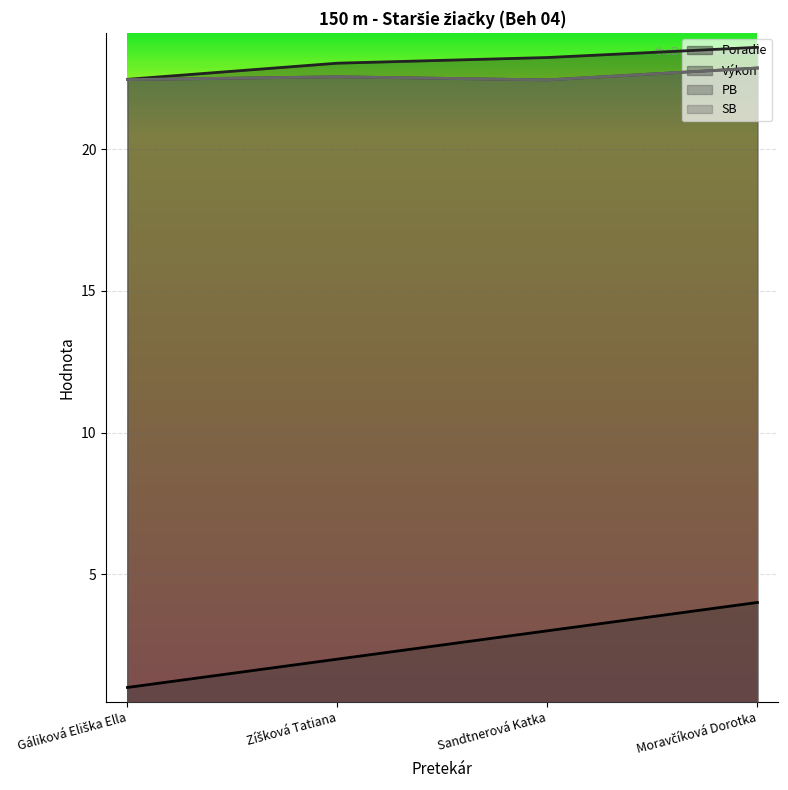

Reading right to left, list all the values displayed in this chart.

Poradie: 4.0	3.0	2.0	1.0
Výkon: 23.6	23.2	23.0	22.5
PB: 22.9	22.4	22.6	22.5
SB: 22.9	22.4	22.6	22.5